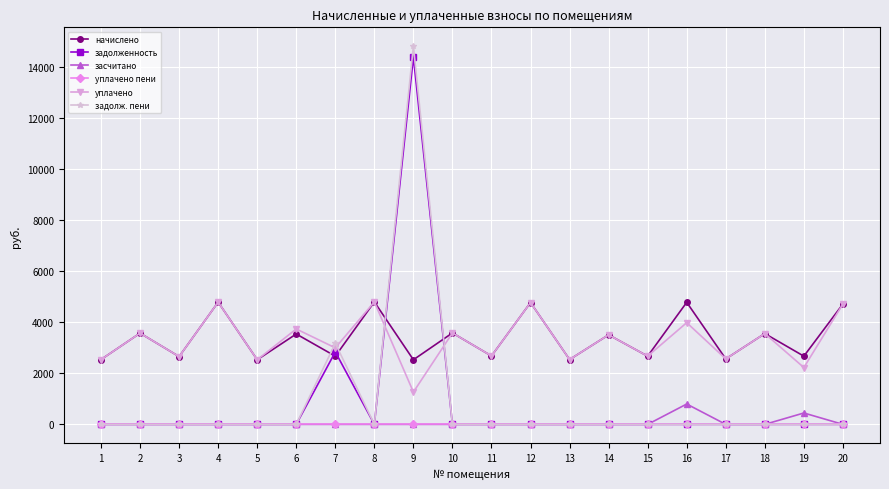

What is the total value across all series at 19?

5348.9